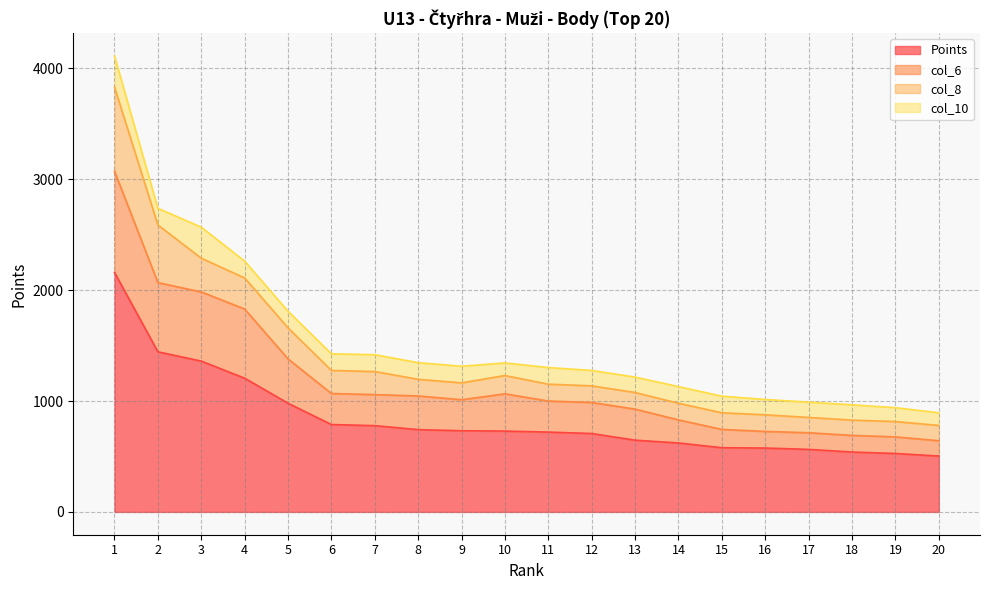

What is the maximum value for Points?

2160